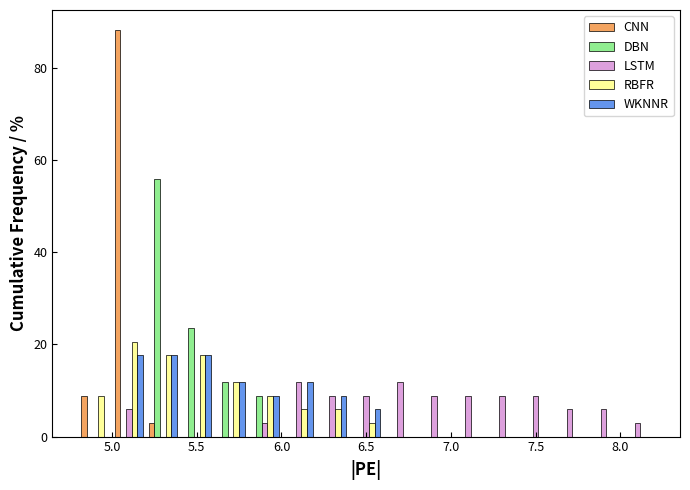

Reading left to right, transcribe this chart: for each range on the x-axis, give the height of each series' bar. The values are not printed on the chart, so give them approximately, as read against the axis.

4.8 to 5.0: CNN=8	DBN=0	LSTM=0	RBFR=8	WKNNR=0
5.0 to 5.2: CNN=88	DBN=0	LSTM=6	RBFR=20	WKNNR=18
5.2 to 5.4: CNN=2	DBN=56	LSTM=0	RBFR=18	WKNNR=18
5.4 to 5.6: CNN=0	DBN=24	LSTM=0	RBFR=18	WKNNR=18
5.6 to 5.8: CNN=0	DBN=12	LSTM=0	RBFR=12	WKNNR=12
5.8 to 6.0: CNN=0	DBN=8	LSTM=2	RBFR=8	WKNNR=8
6.0 to 6.2: CNN=0	DBN=0	LSTM=12	RBFR=6	WKNNR=12
6.2 to 6.4: CNN=0	DBN=0	LSTM=8	RBFR=6	WKNNR=8
6.4 to 6.6: CNN=0	DBN=0	LSTM=8	RBFR=2	WKNNR=6
6.6 to 6.8: CNN=0	DBN=0	LSTM=12	RBFR=0	WKNNR=0
6.8 to 7.0: CNN=0	DBN=0	LSTM=8	RBFR=0	WKNNR=0
7.0 to 7.2: CNN=0	DBN=0	LSTM=8	RBFR=0	WKNNR=0
7.2 to 7.4: CNN=0	DBN=0	LSTM=8	RBFR=0	WKNNR=0
7.4 to 7.6: CNN=0	DBN=0	LSTM=8	RBFR=0	WKNNR=0
7.6 to 7.8: CNN=0	DBN=0	LSTM=6	RBFR=0	WKNNR=0
7.8 to 8.0: CNN=0	DBN=0	LSTM=6	RBFR=0	WKNNR=0
8.0 to 8.2: CNN=0	DBN=0	LSTM=2	RBFR=0	WKNNR=0